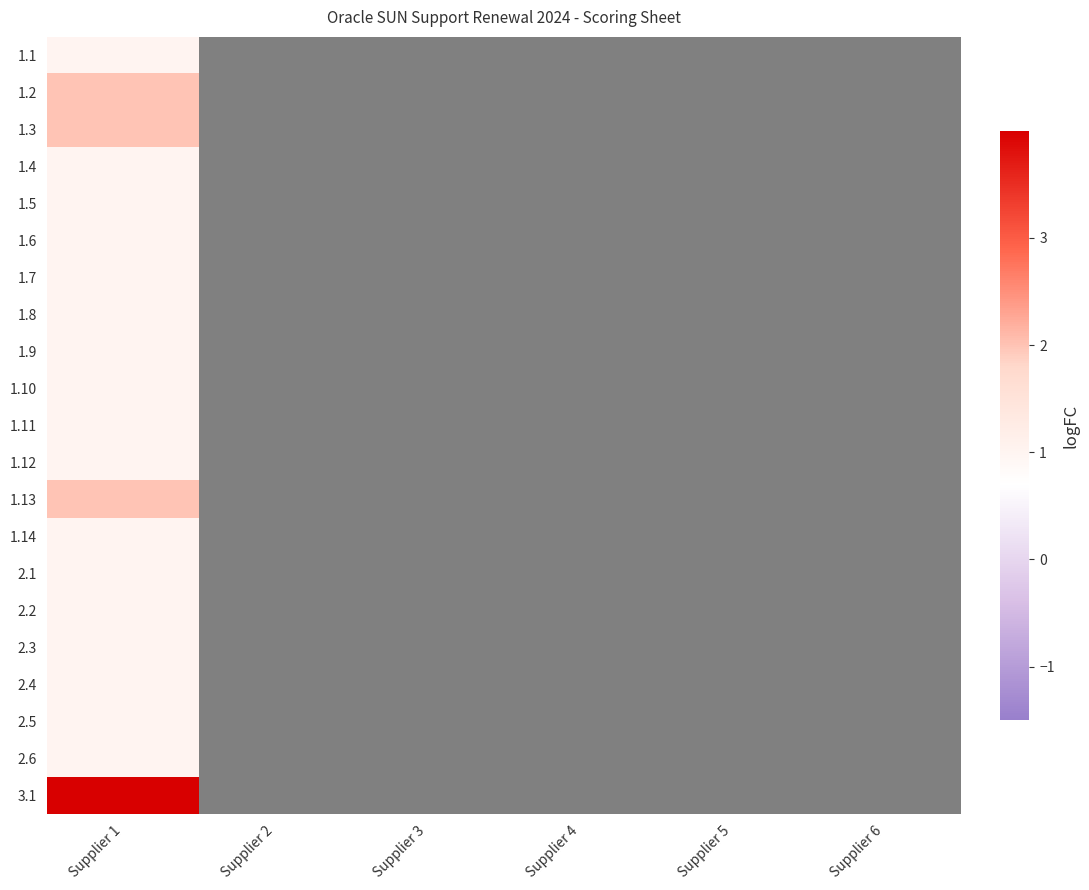

List the labels in order of 3.1 value, largest first.

Supplier 1, Supplier 2, Supplier 3, Supplier 4, Supplier 5, Supplier 6